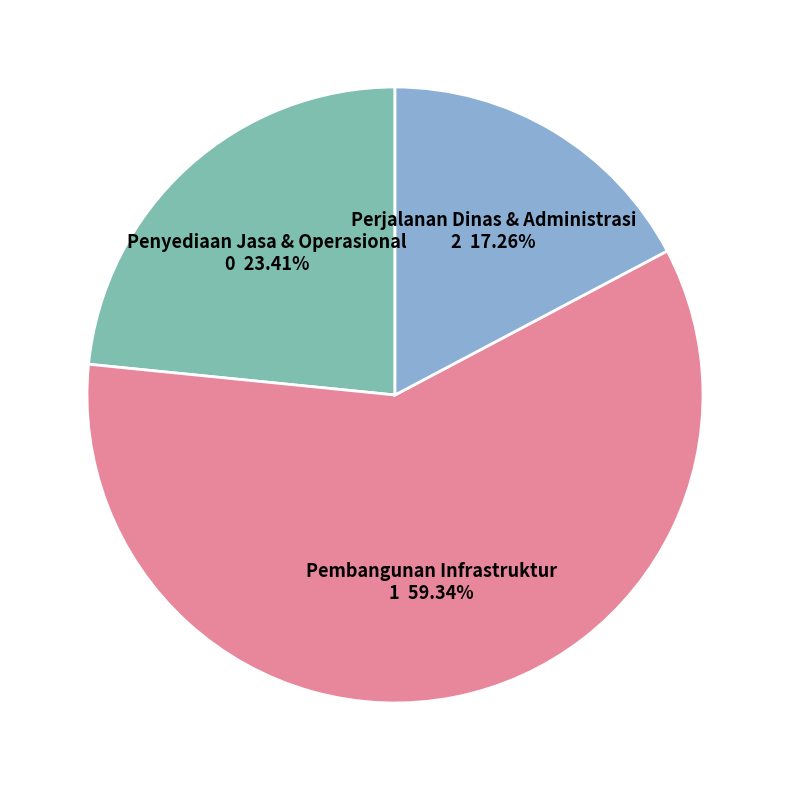

Which slice is the smallest?

Perjalanan Dinas & Administrasi